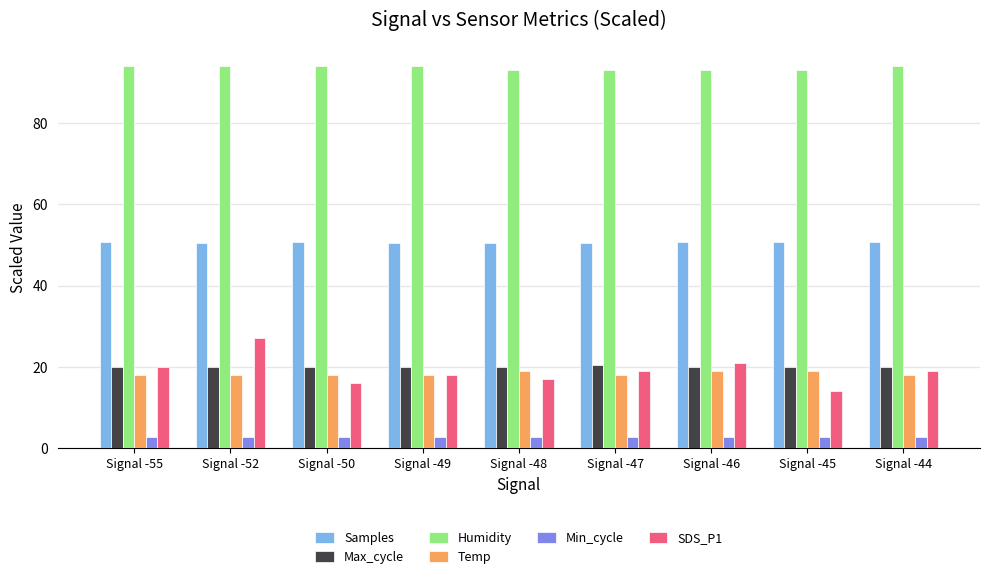

What is the approximate value of Min_cycle at Signal -44?

2.8